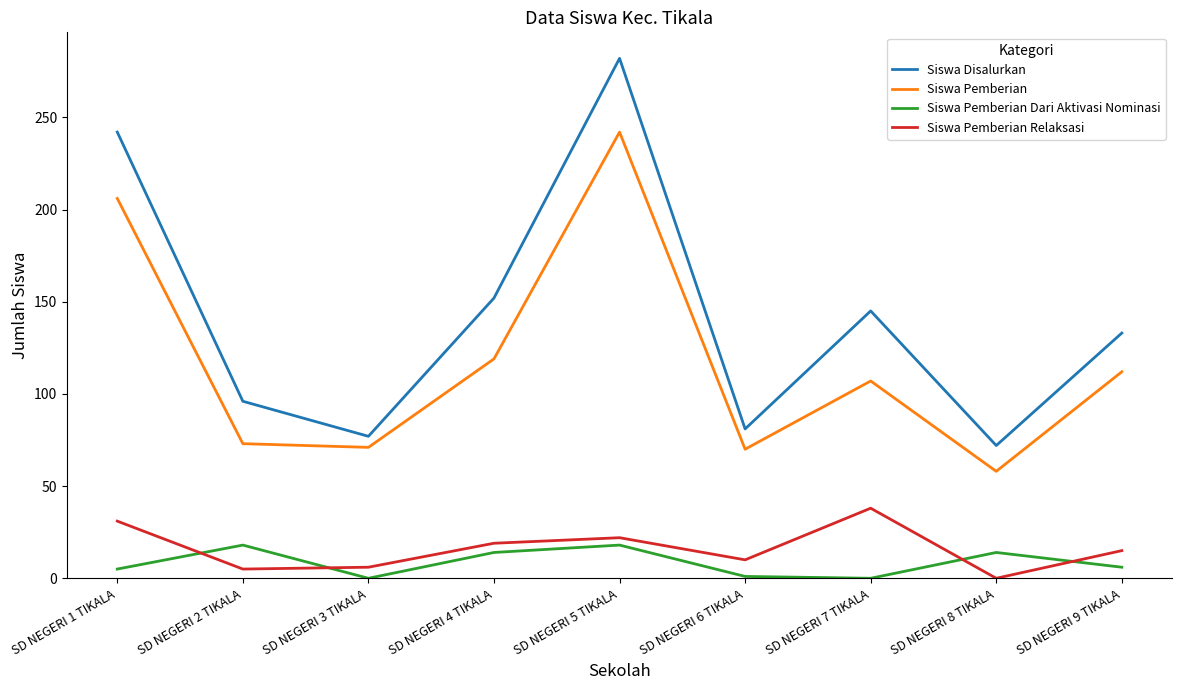

True or false: Siswa Pemberian has a value of 107 at SD NEGERI 7 TIKALA.

True